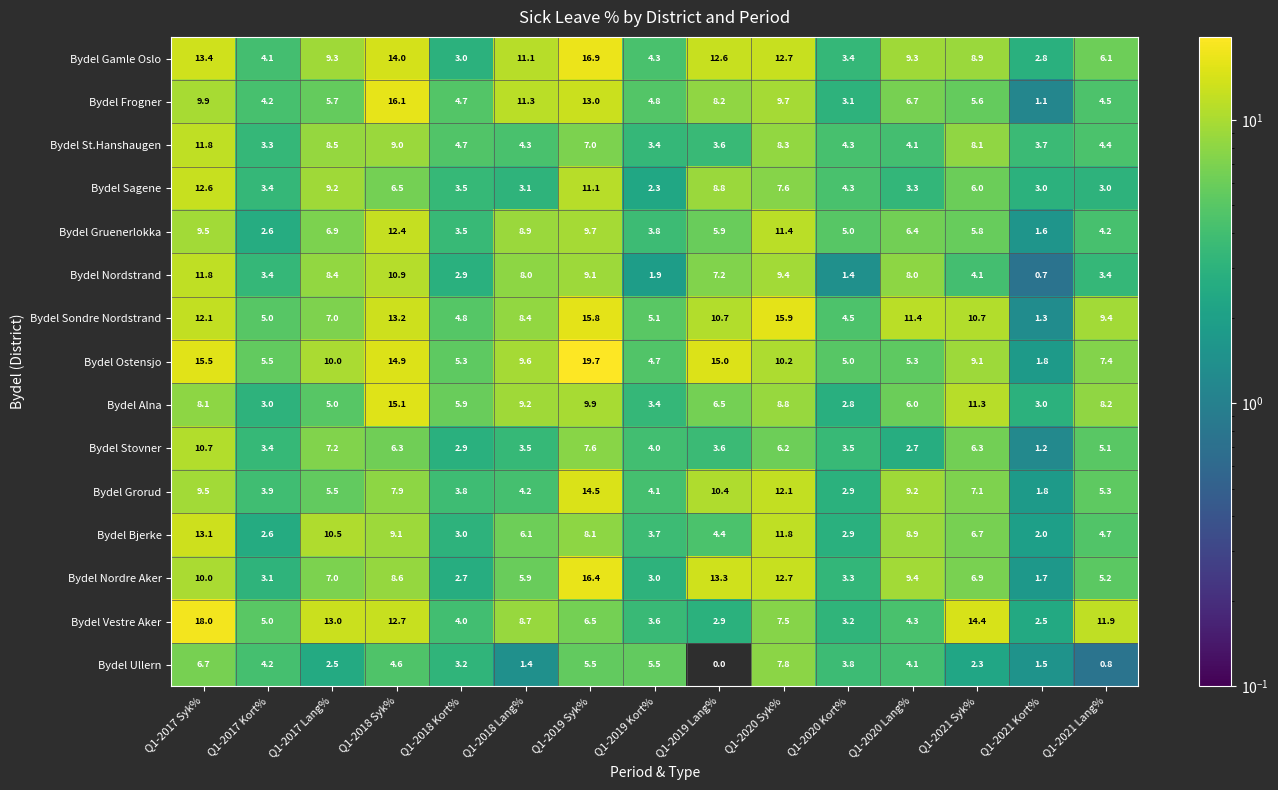

Is the value of Bydel Sondre Nordstrand at Q1-2018 Kort% greater than the value of Bydel Gamle Oslo at Q1-2019 Syk%?

No